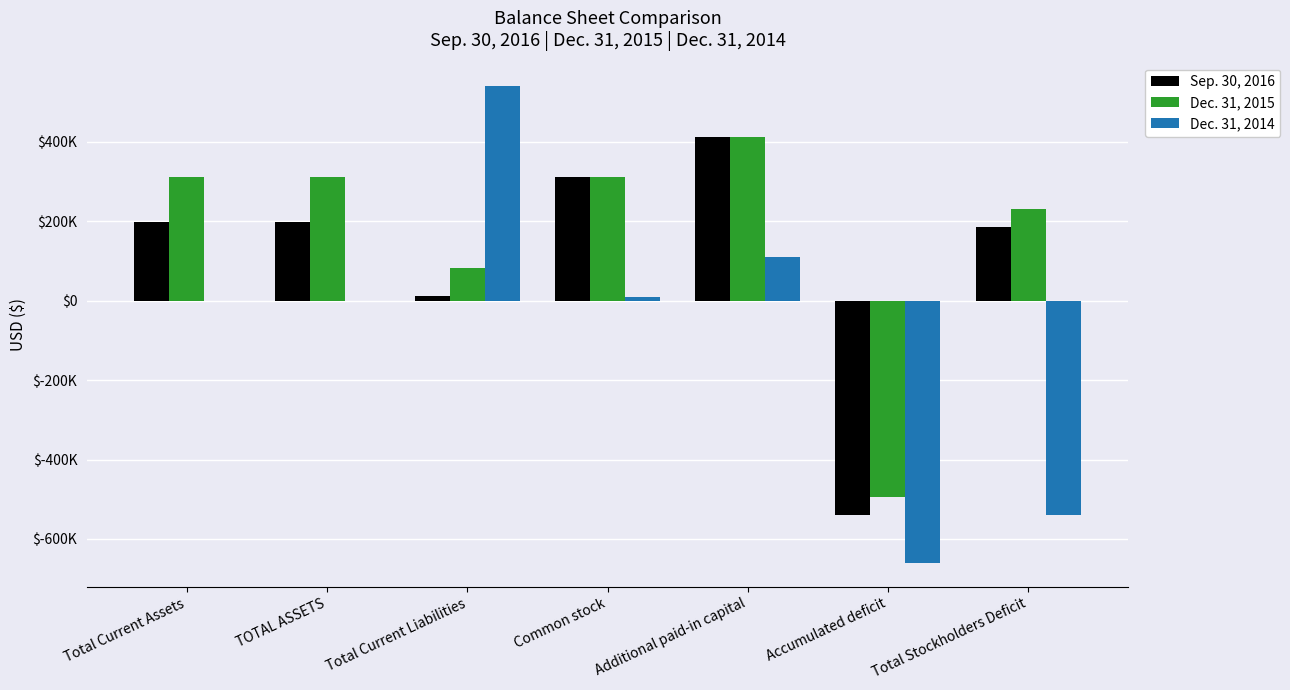

What are all the series names shown in the legend?

Sep. 30, 2016, Dec. 31, 2015, Dec. 31, 2014